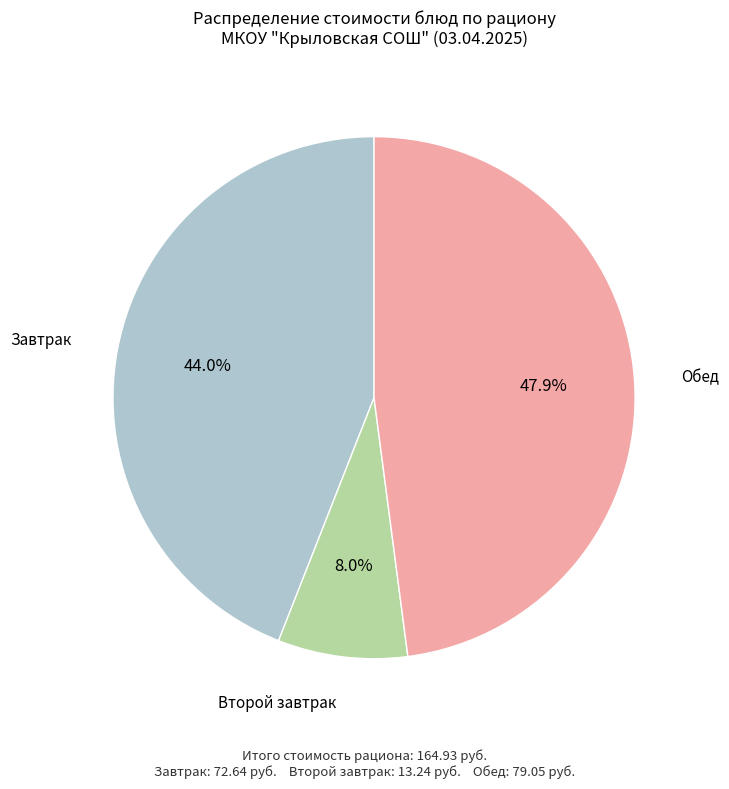

To the nearest percent, what is the average slice percentage?

33%